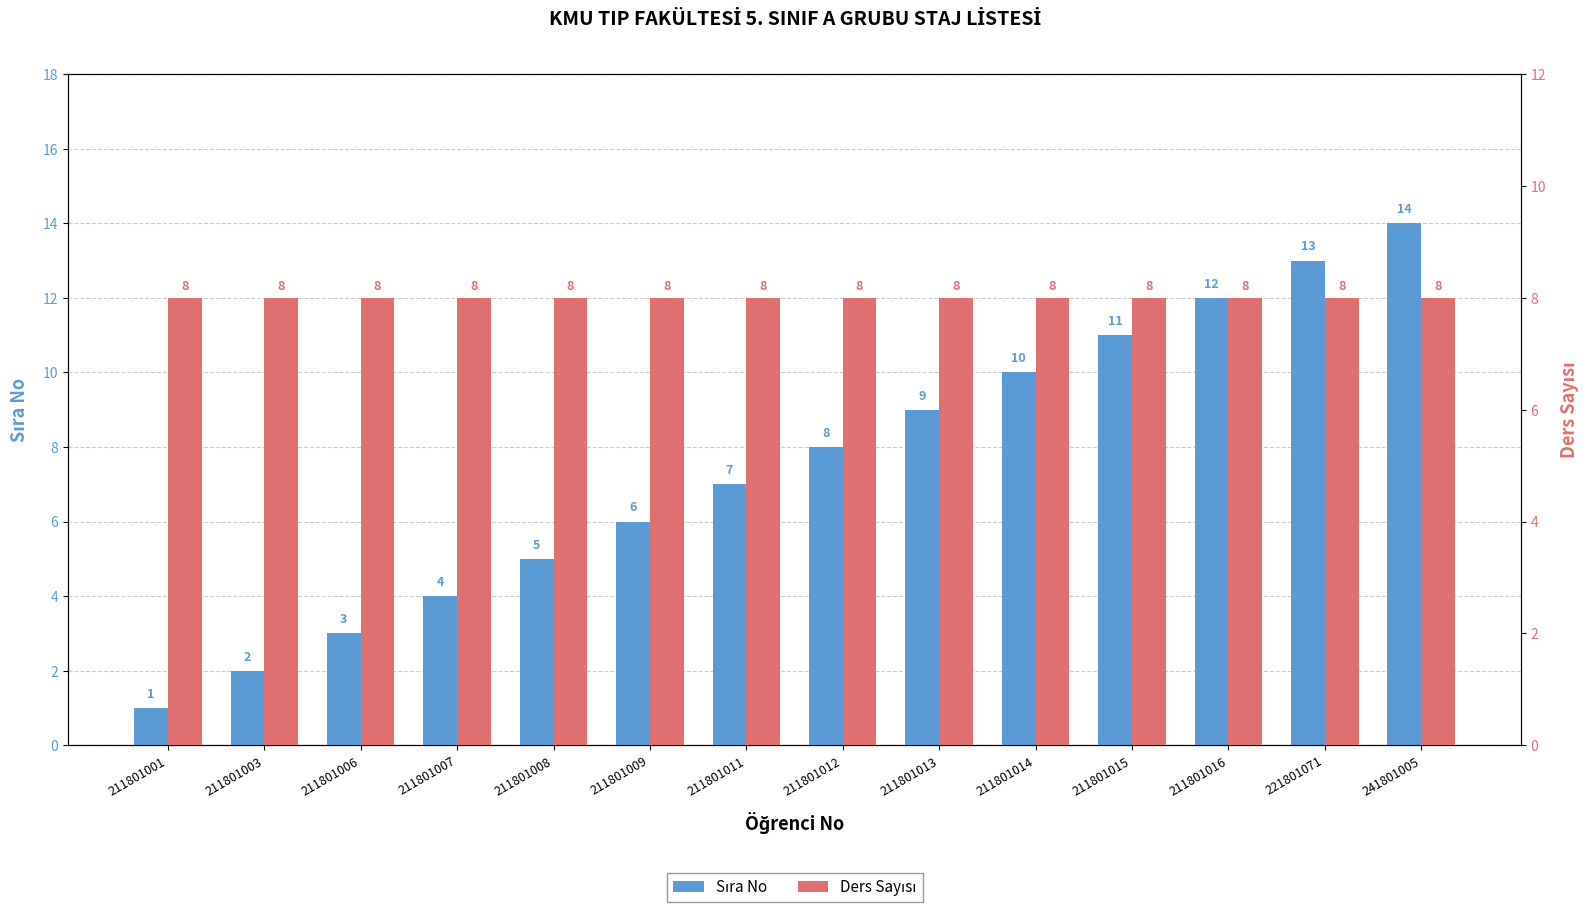

What is the total value across all series at 211801011?

15